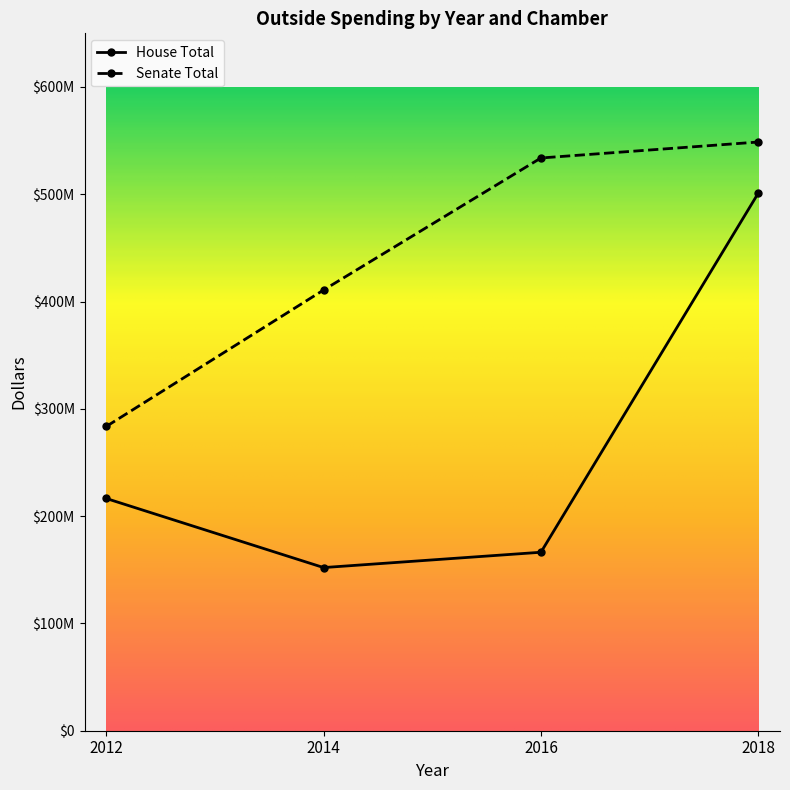

What is the lowest value of the House Total series?

152061123.8